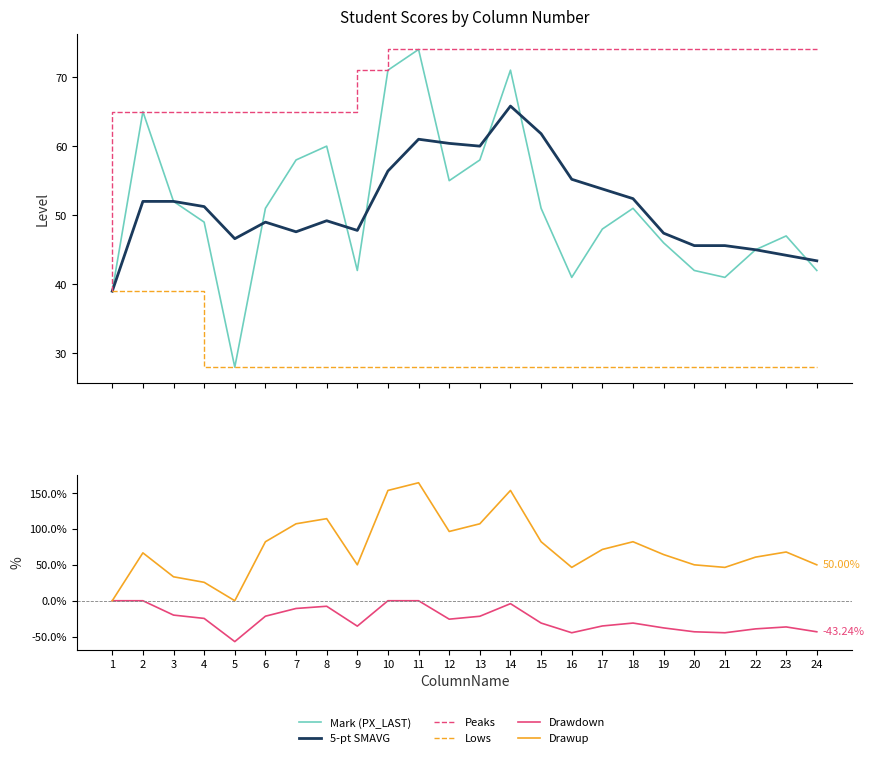

Which has a higher value, 23 or 24?

23